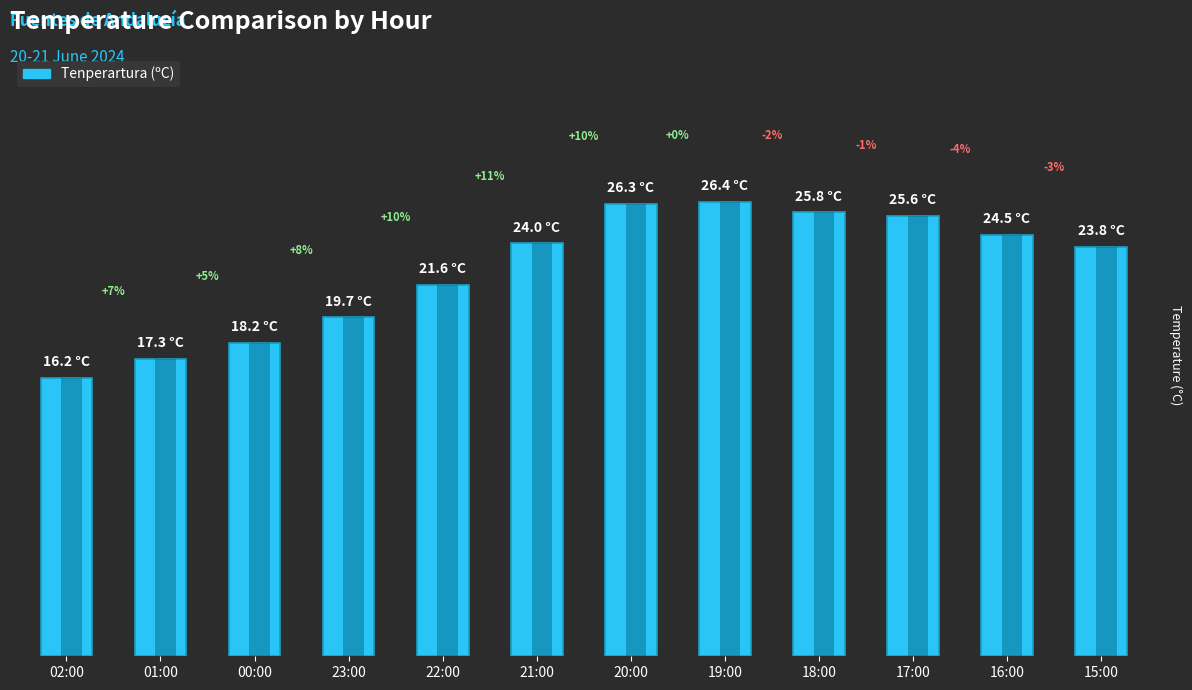

Which label corresponds to the largest value in the chart?

19:00